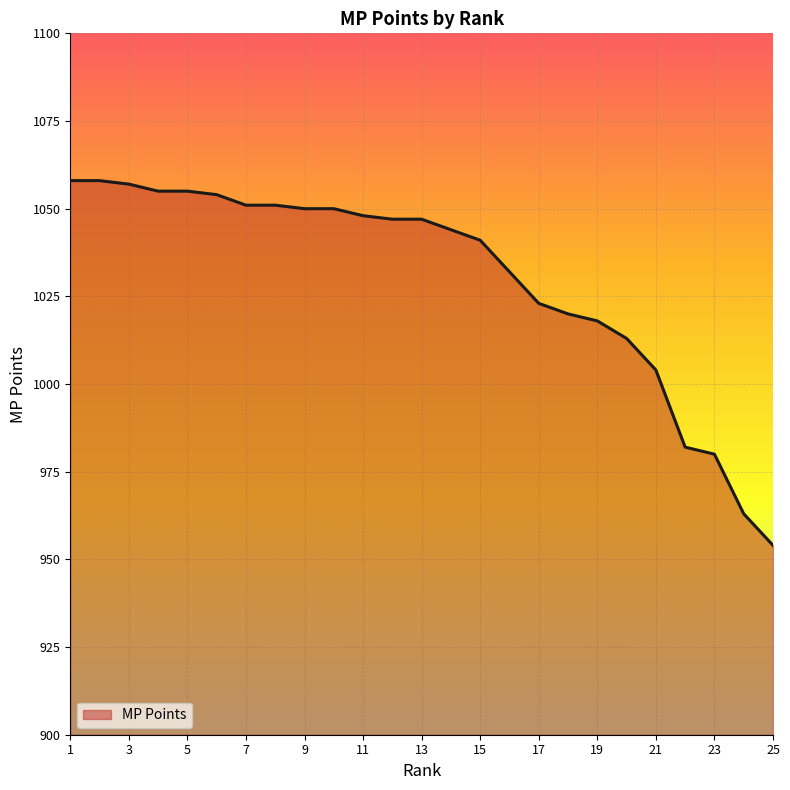

What is the maximum value shown in the chart?

1058